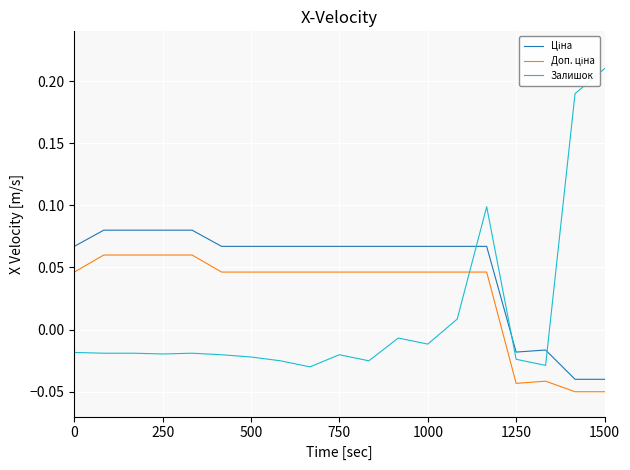

Does the chart have visible grid lines?

Yes